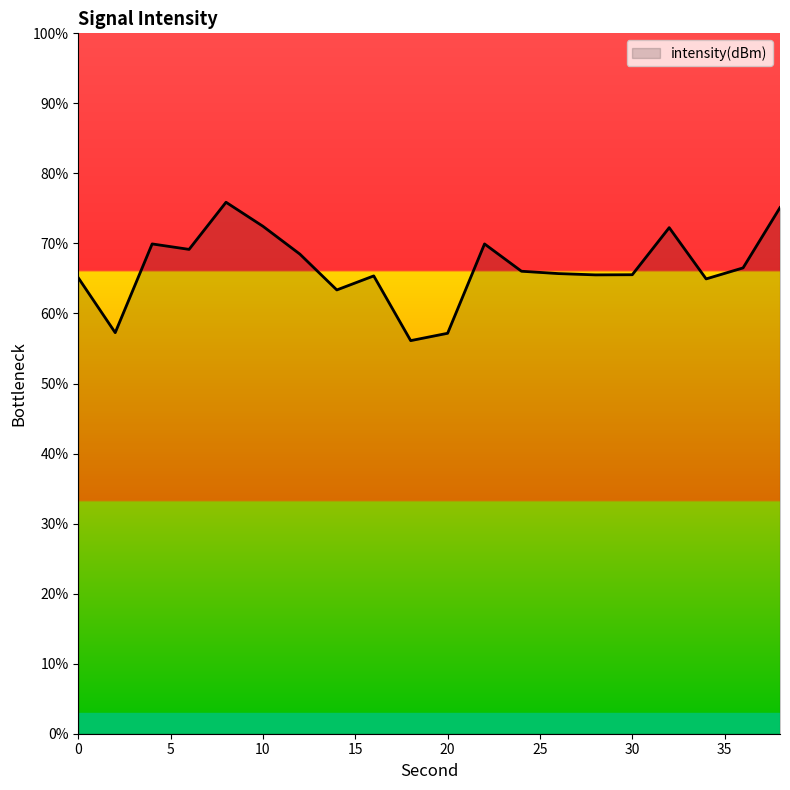

What is the maximum value shown in the chart?

75.9